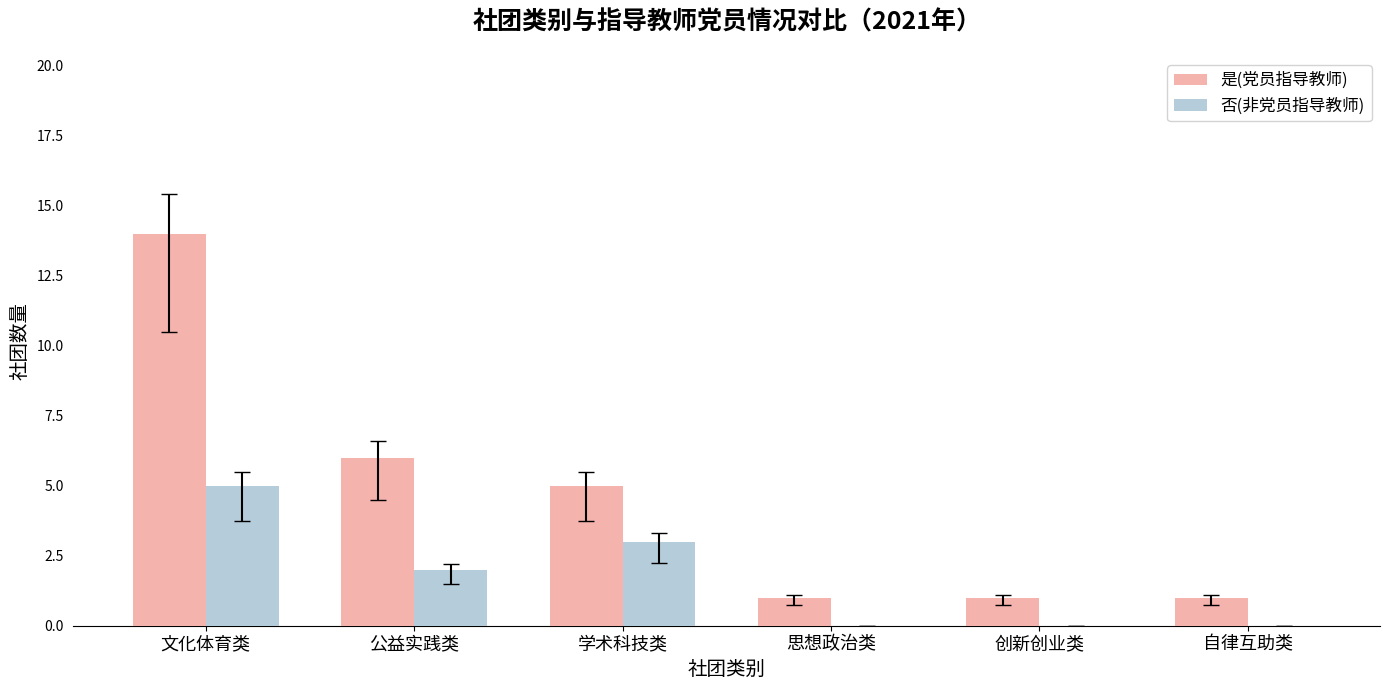

Is the value of 是(党员指导教师) at 创新创业类 greater than the value of 否(非党员指导教师) at 文化体育类?

No